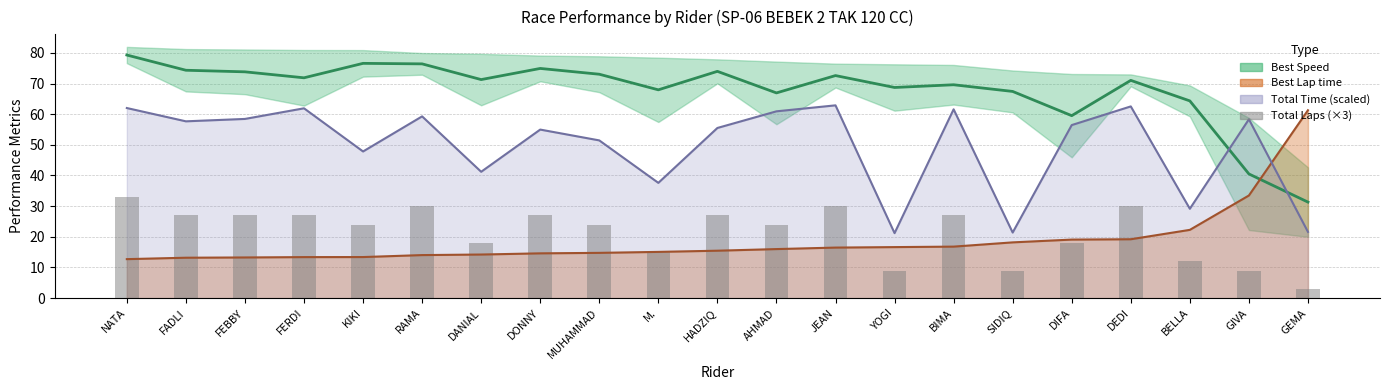

The Total Laps (×3) series shows 18.0 at DANIAL. True or false?

True